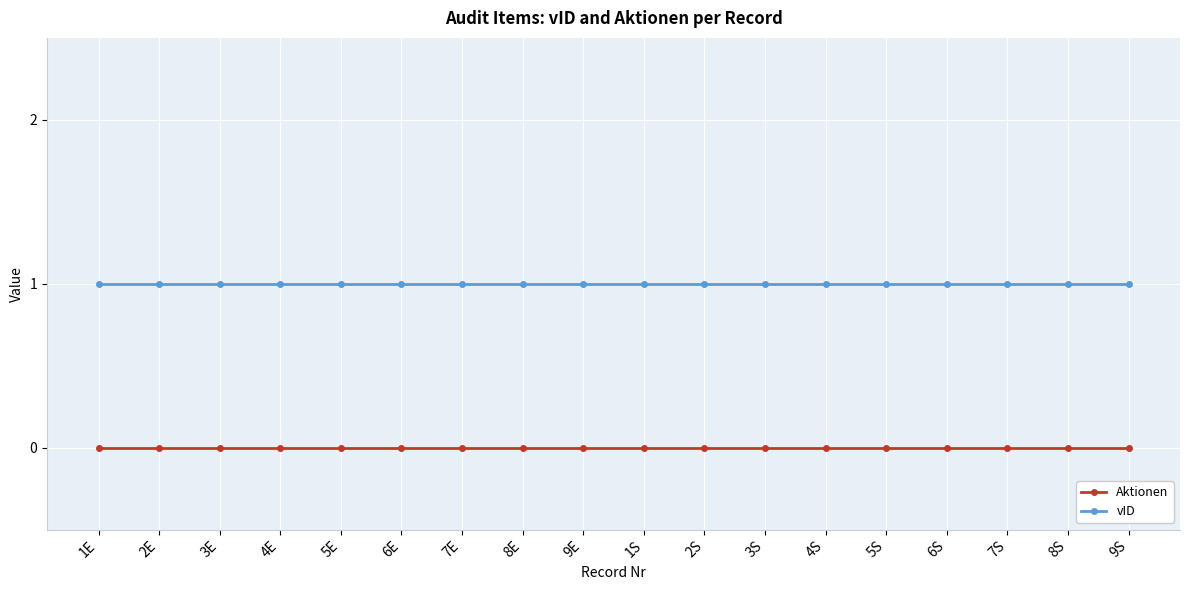

Rank the series by their maximum value, from highest to lowest.

vID, Aktionen